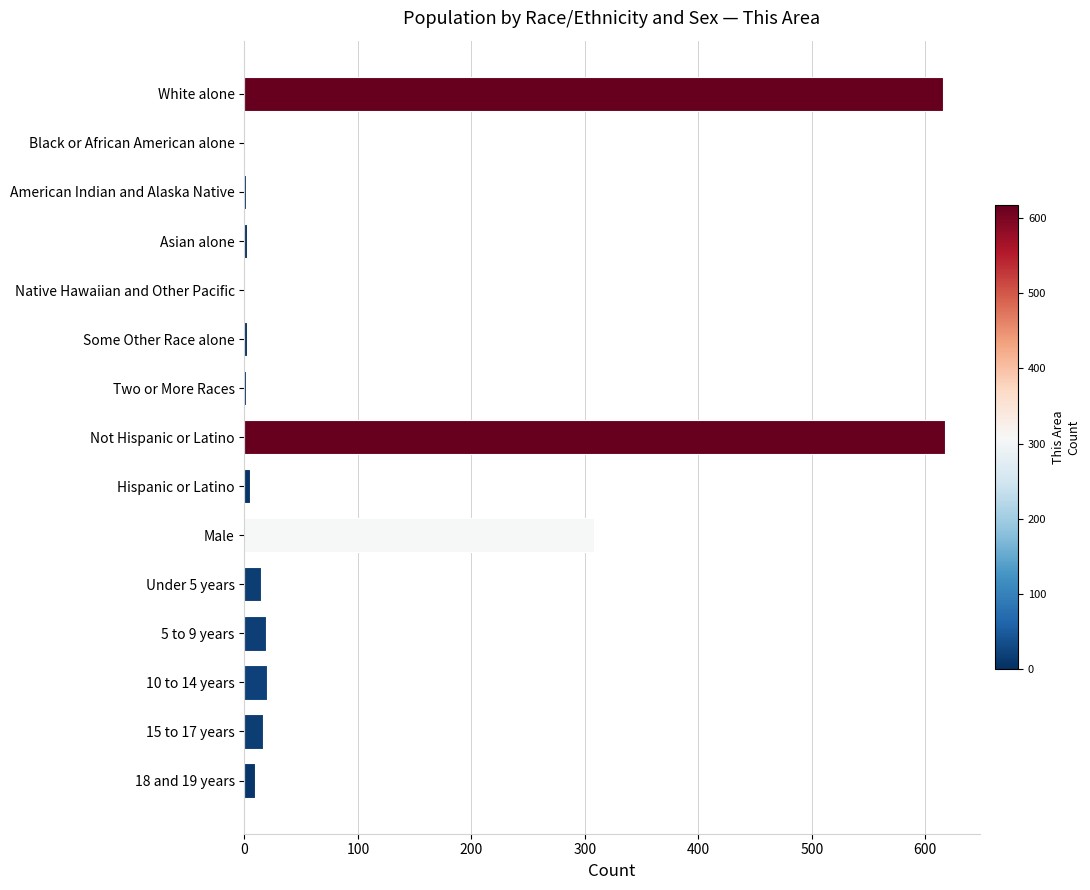

What is the maximum value shown in the chart?

617